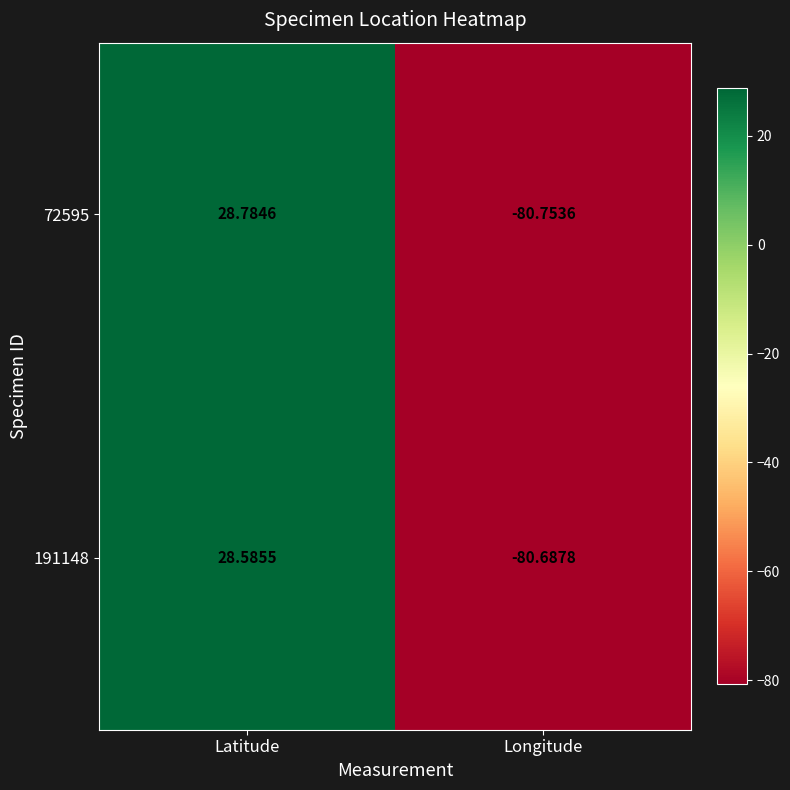

What is the minimum value shown in the chart?

-80.8